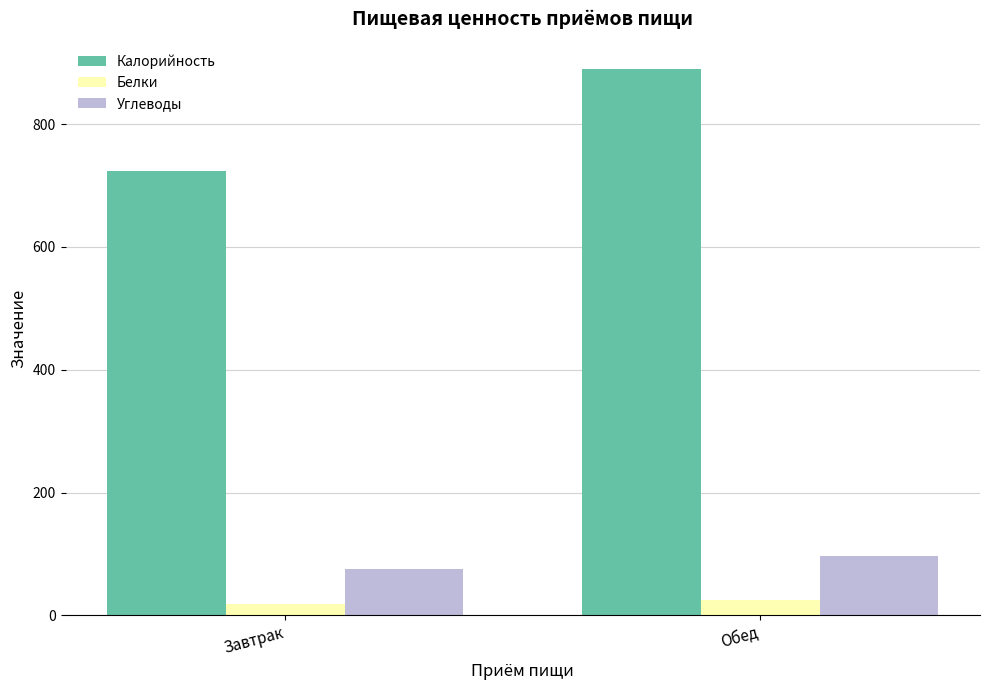

The Углеводы series shows 96.5 at Обед. True or false?

True